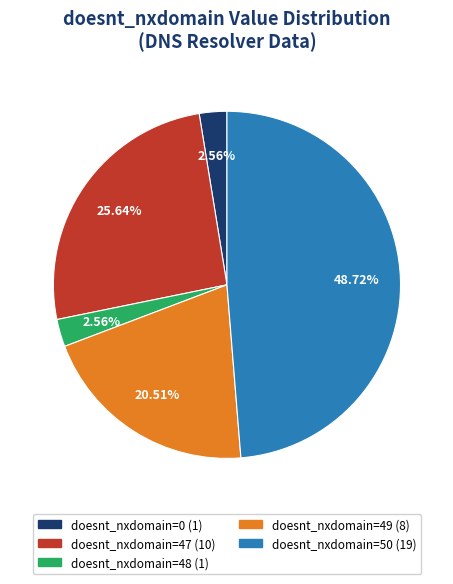

Does any single category account for the majority?

No